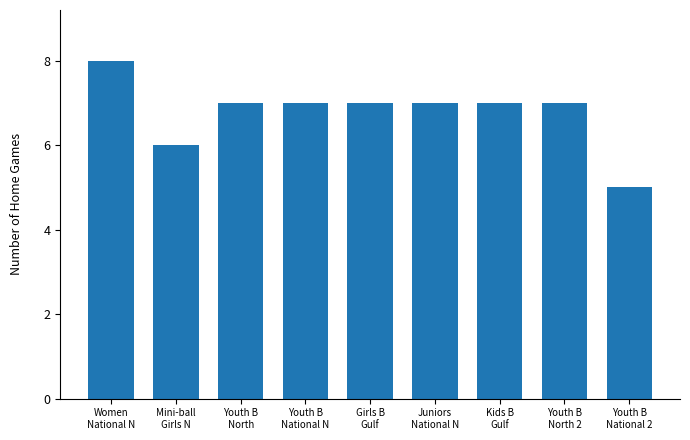

What is the smallest value displayed?

5